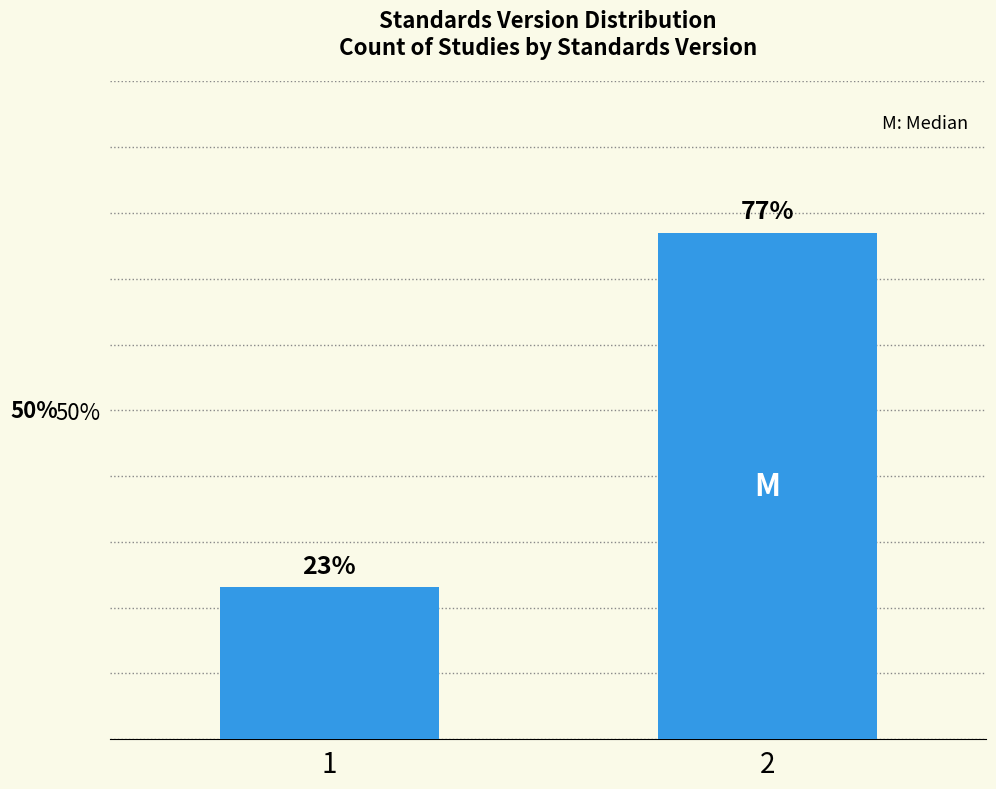

What is the sum of all values?

100.0